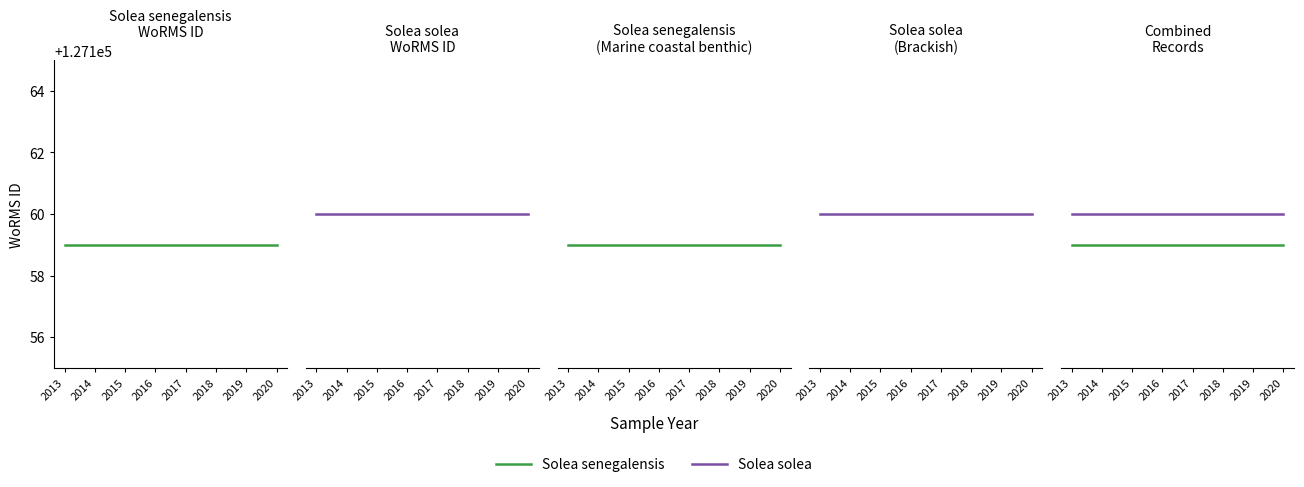

Reading right to left, extract all data points from this chart.

Solea senegalensis: 127159	127159	127159	127159	127159	127159	127159	127159
Solea solea: 127160	127160	127160	127160	127160	127160	127160	127160